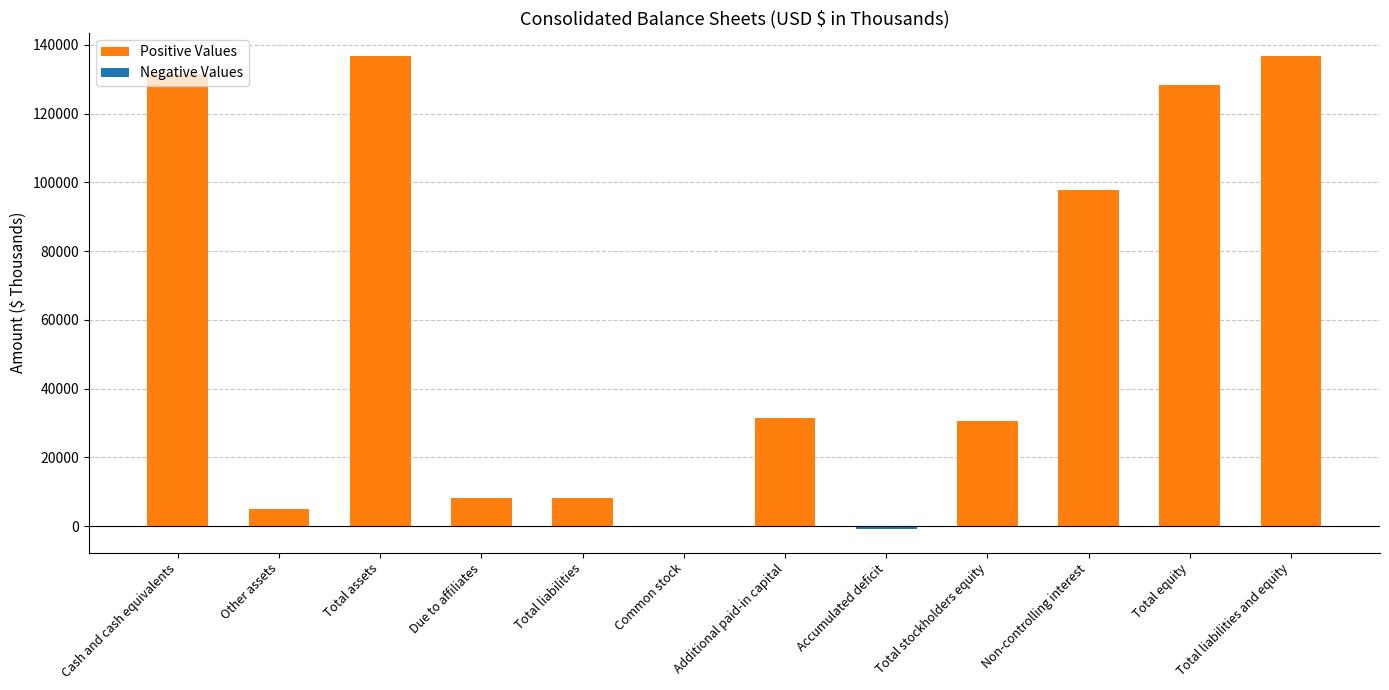

Reading left to right, what are all the values shown in this chart?

Cash and cash equivalents=131589	Other assets=5000	Total assets=136589	Due to affiliates=8298	Total liabilities=8298	Common stock=18	Additional paid-in capital=31367	Accumulated deficit=-815	Total stockholders equity=30570	Non-controlling interest=97721	Total equity=128291	Total liabilities and equity=136589